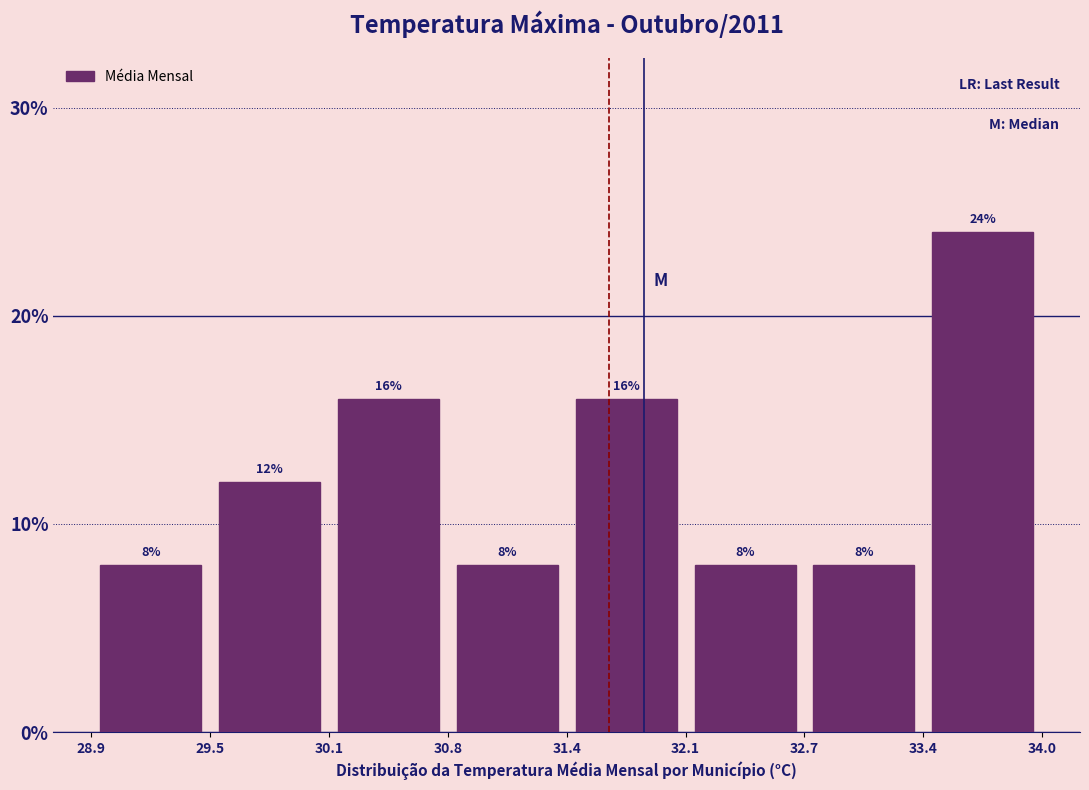

What is the height of the bar covering 29.5 to 30.1 on the x-axis?

12